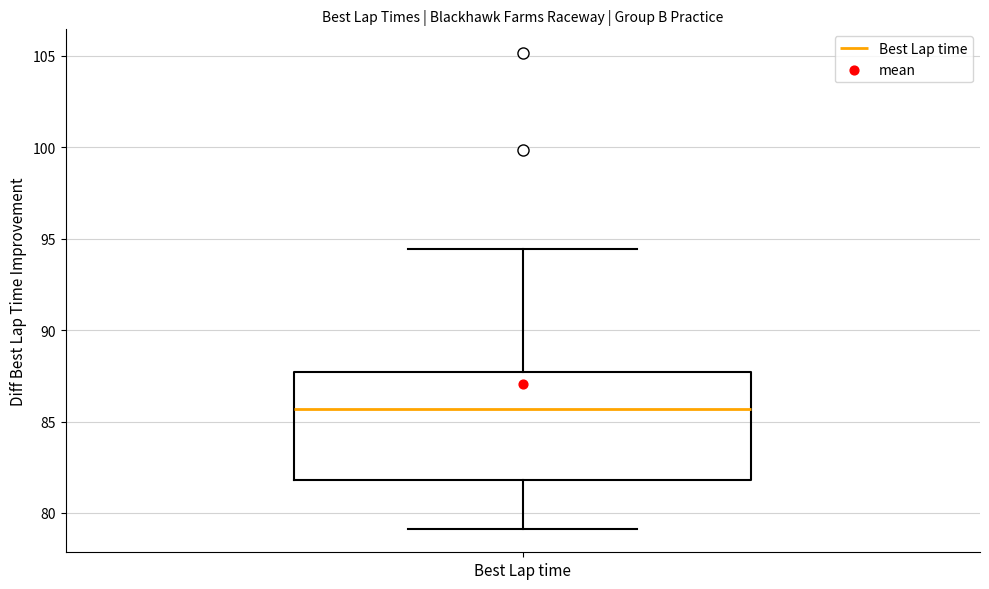

Read this box plot against the y-axis: the position of the median line, the range covered by the box, and the ends of both whiskers. The values are not printed on the chart, so give them approximately, as read against the axis.

median 85.5, box 82.0 to 87.5, whiskers 79.0 to 94.5